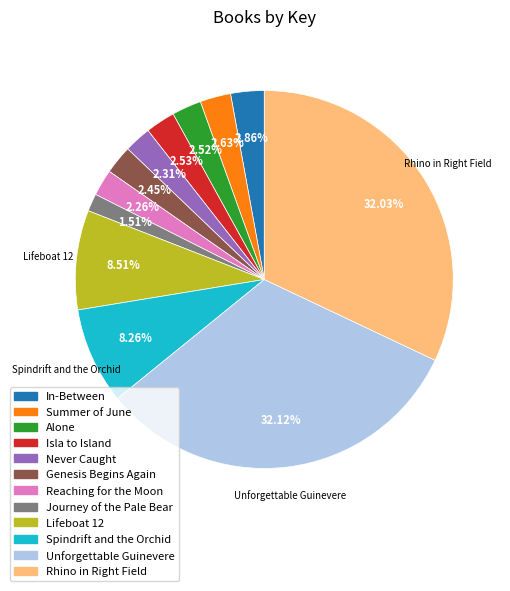

To the nearest percent, what is the average slice percentage?

8%